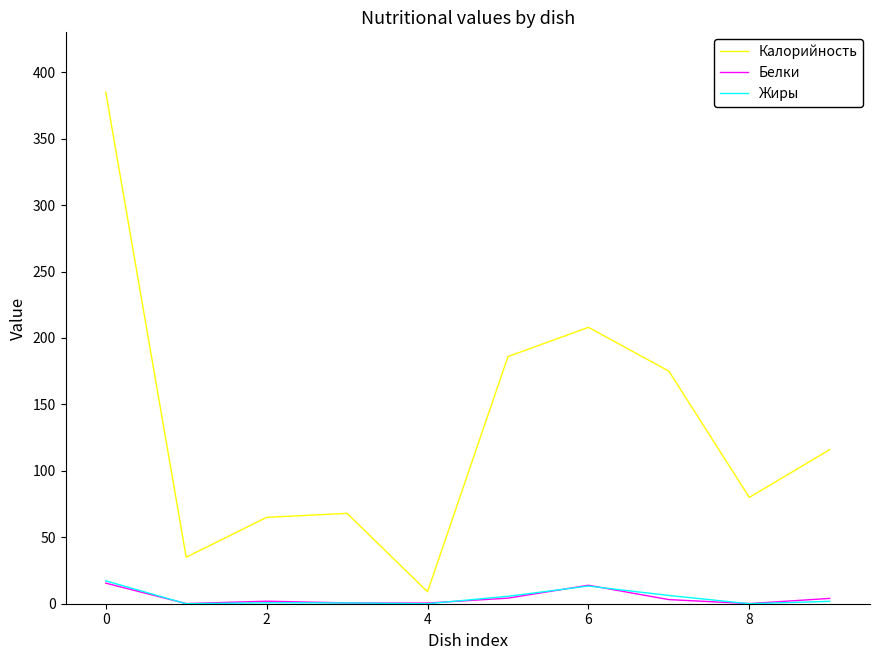

What is the average value of the Белки series?

4.4